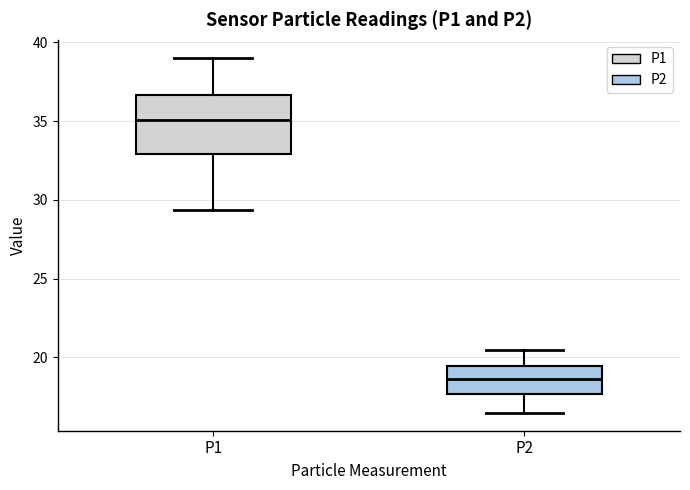

Reading left to right, read every box against the y-axis: the position of its median line, the range the box covers, and the ends of its whiskers. The values are not printed on the chart, so give them approximately, as read against the axis.

P1: median 35.0, box 33.0 to 36.5, whiskers 29.5 to 39.0
P2: median 18.5, box 17.5 to 19.5, whiskers 16.5 to 20.5